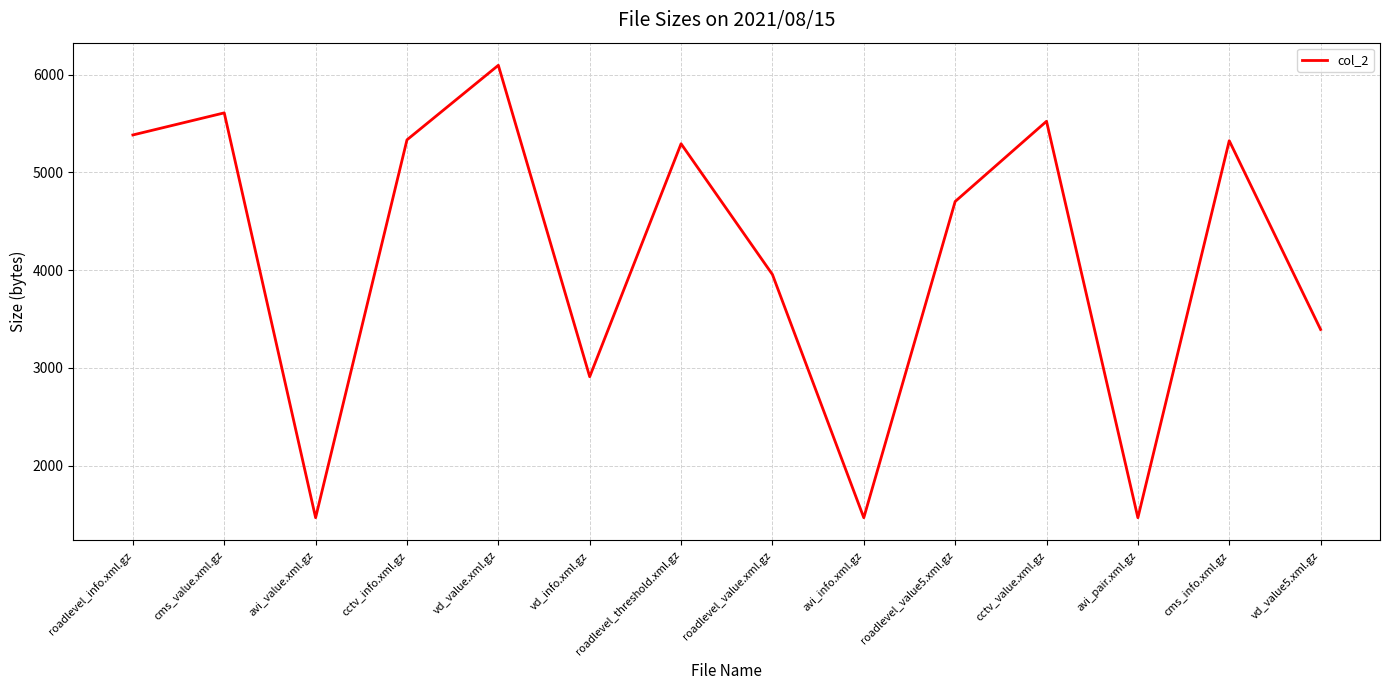

What is the sum of all values?

57931